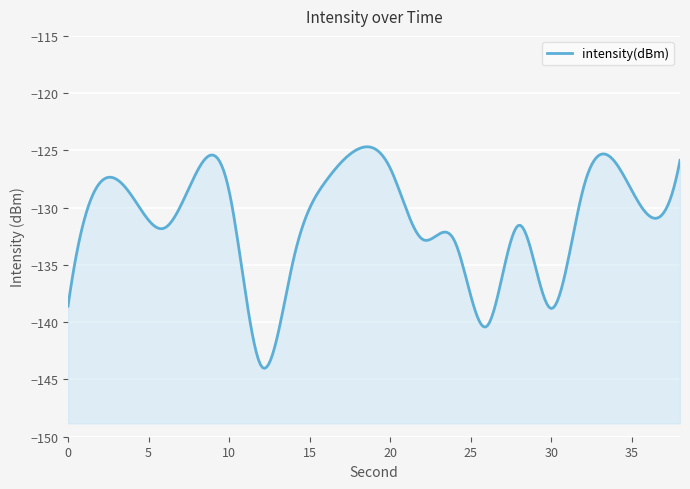

Is it true that the value at 36 is -184.9?

False